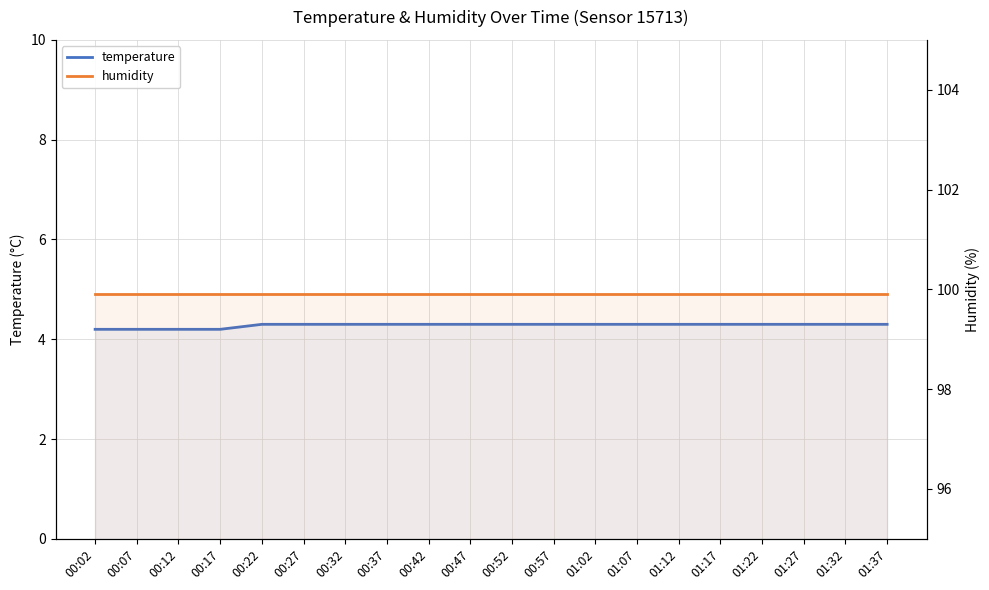

The value of temperature at 01:07 is 2.3. True or false?

False